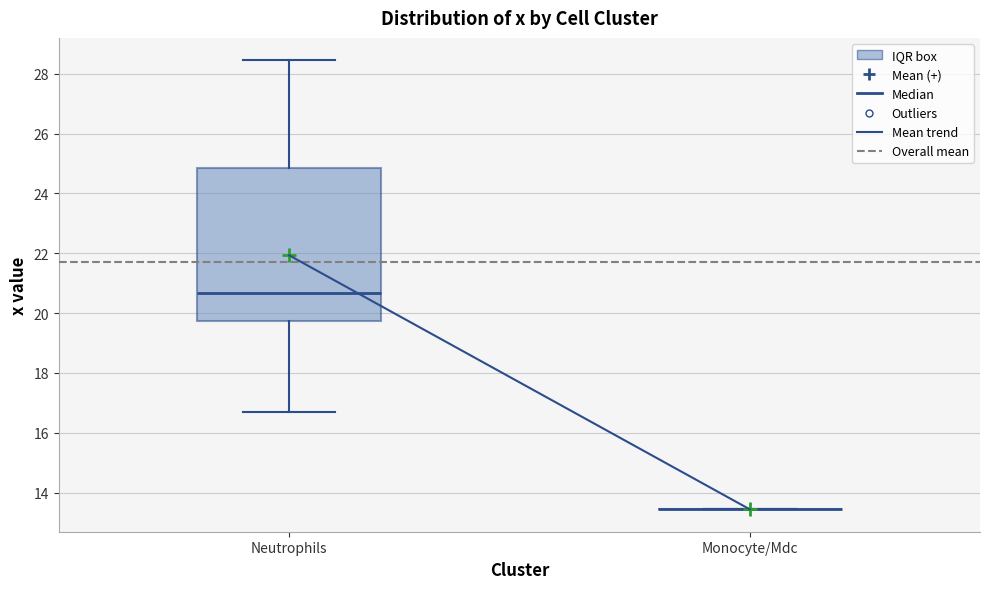

Reading left to right, read every box against the y-axis: the position of its median line, the range the box covers, and the ends of its whiskers. The values are not printed on the chart, so give them approximately, as read against the axis.

Neutrophils: median 20.6, box 19.8 to 24.8, whiskers 16.6 to 28.4
Monocyte/Mdc: box collapsed to a line at 13.4, whiskers 13.4 to 13.4